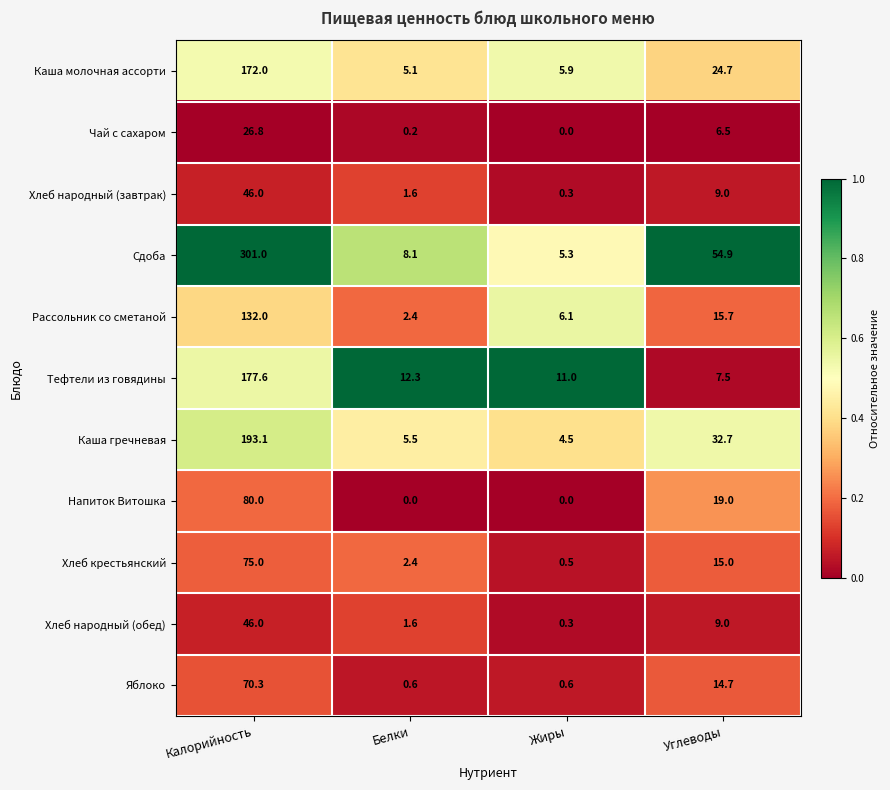

The value of Хлеб крестьянский at Калорийность is 100.2. True or false?

False